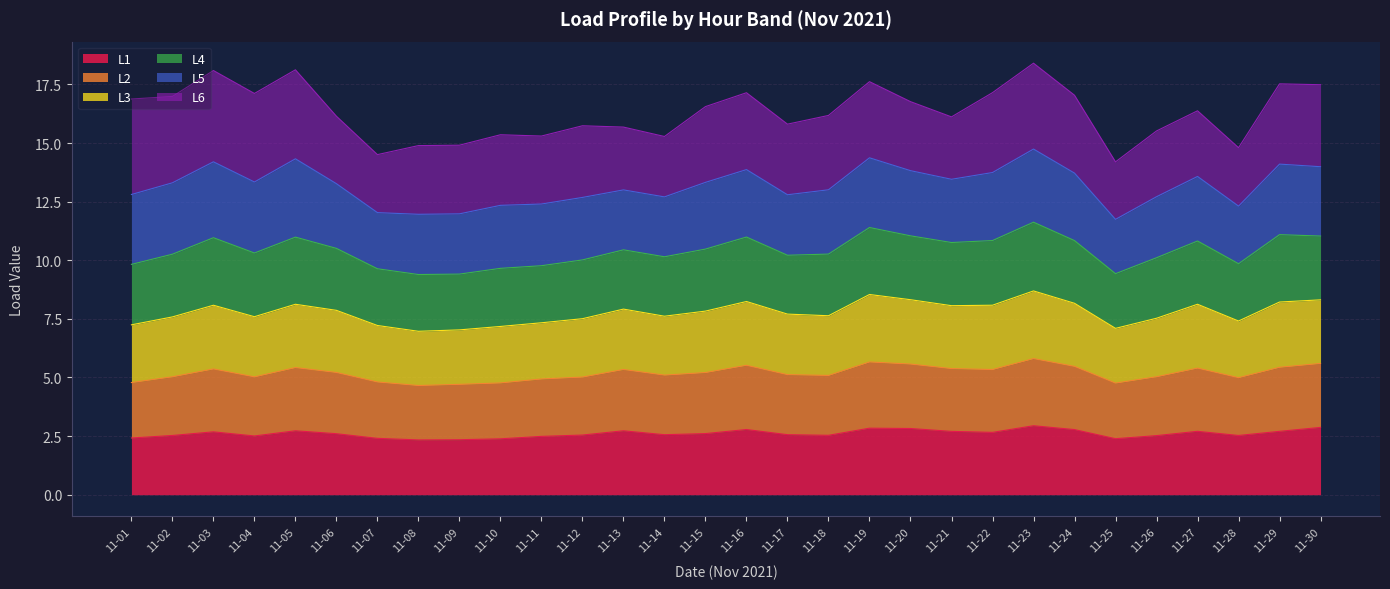

The L1 series shows 2.6 at 11-06. True or false?

True